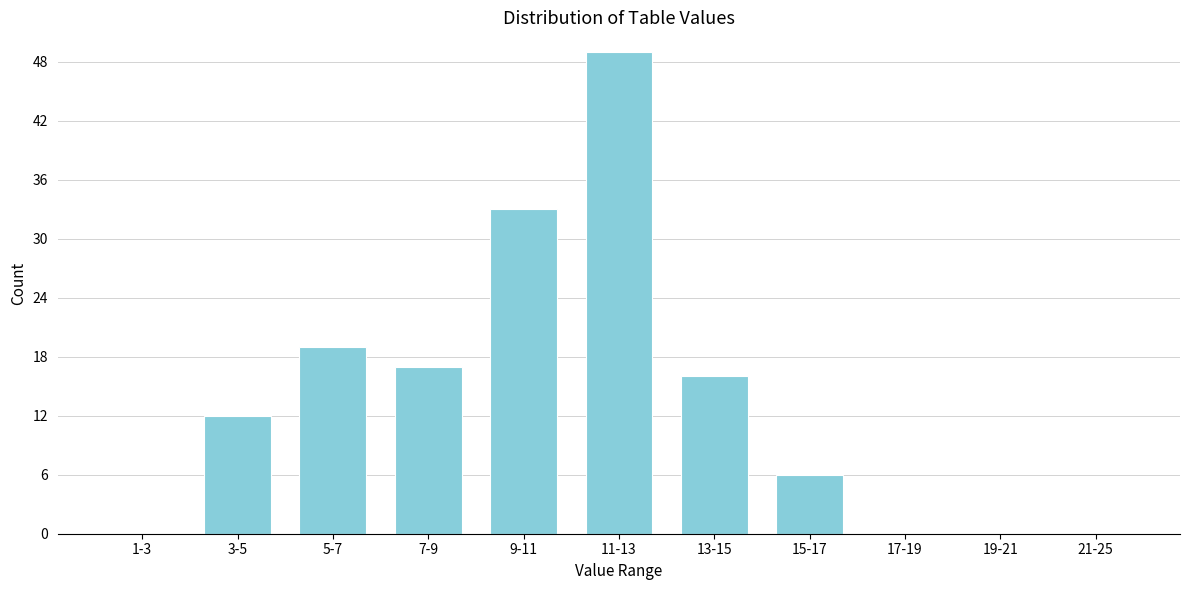

Reading right to left, extract all data points from this chart.

21-25=0	19-21=0	17-19=0	15-17=6	13-15=16	11-13=49	9-11=33	7-9=17	5-7=19	3-5=12	1-3=0